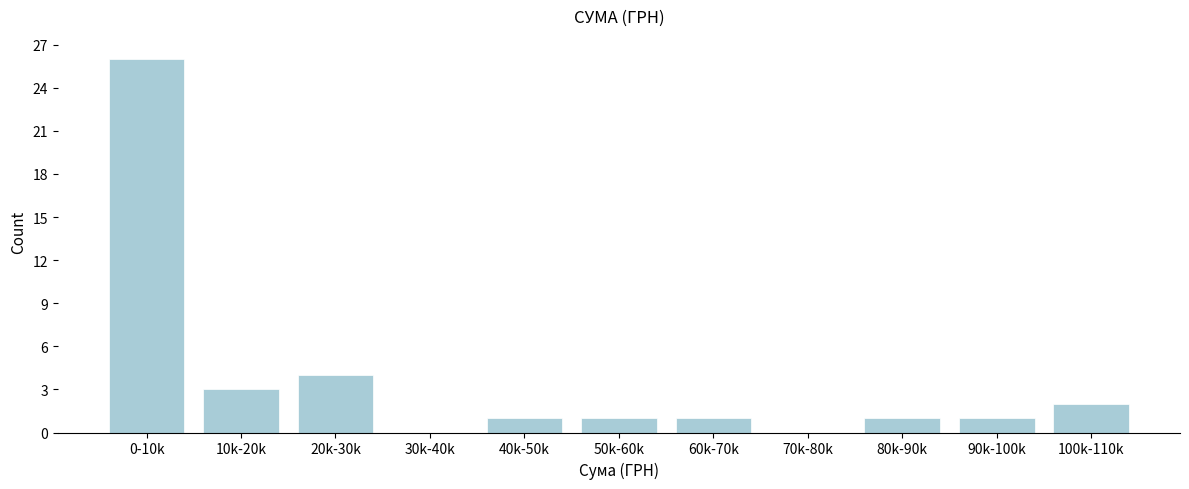

Reading right to left, list all the values displayed in this chart.

100k-110k=2	90k-100k=1	80k-90k=1	70k-80k=0	60k-70k=1	50k-60k=1	40k-50k=1	30k-40k=0	20k-30k=4	10k-20k=3	0-10k=26